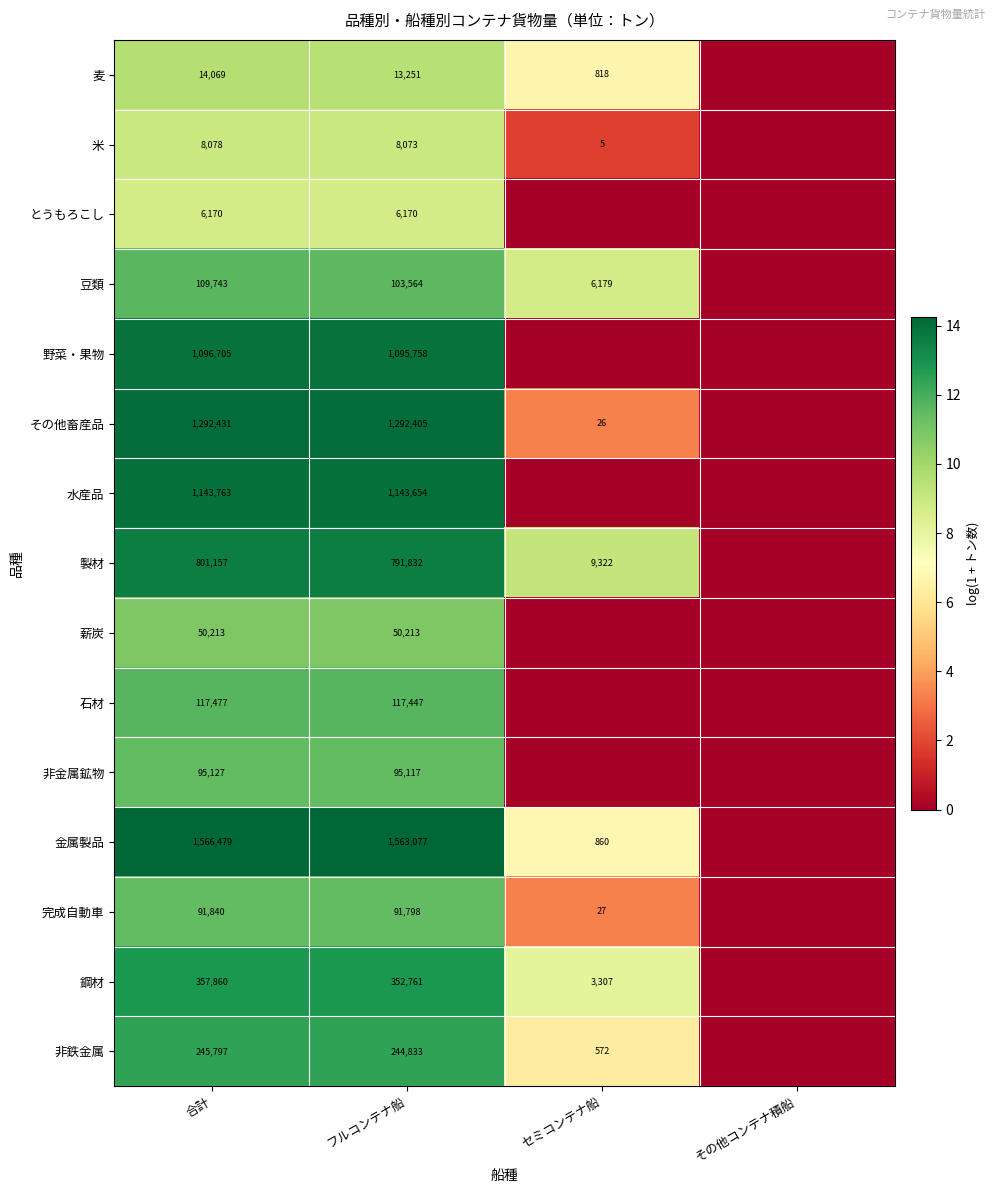

Between その他コンテナ積船 and 合計, which is larger?

合計